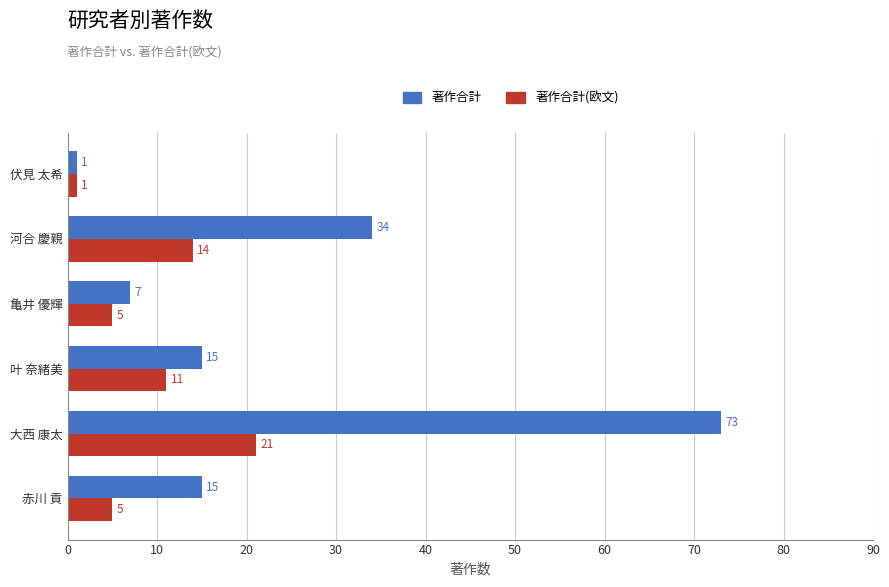

Between 赤川 貢 and 叶 奈緒美, which series saw the biggest shift?

著作合計(欧文)